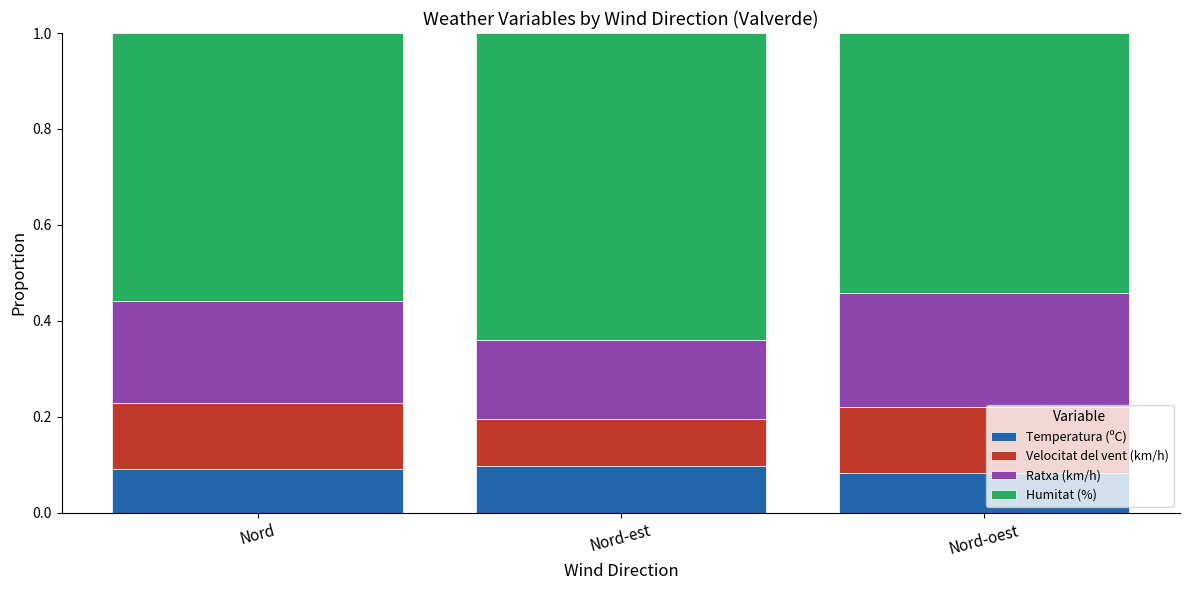

Is it true that Temperatura (ºC) equals 0.0 at Nord-oest?

False